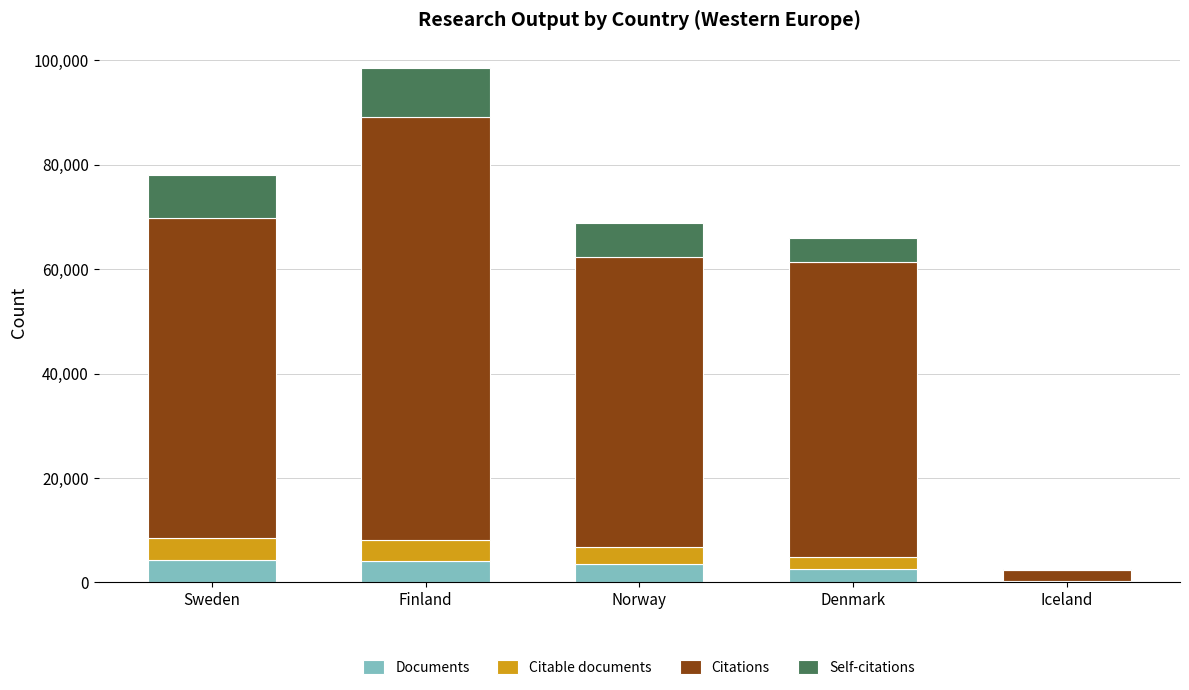

How many data points does each series have?

5